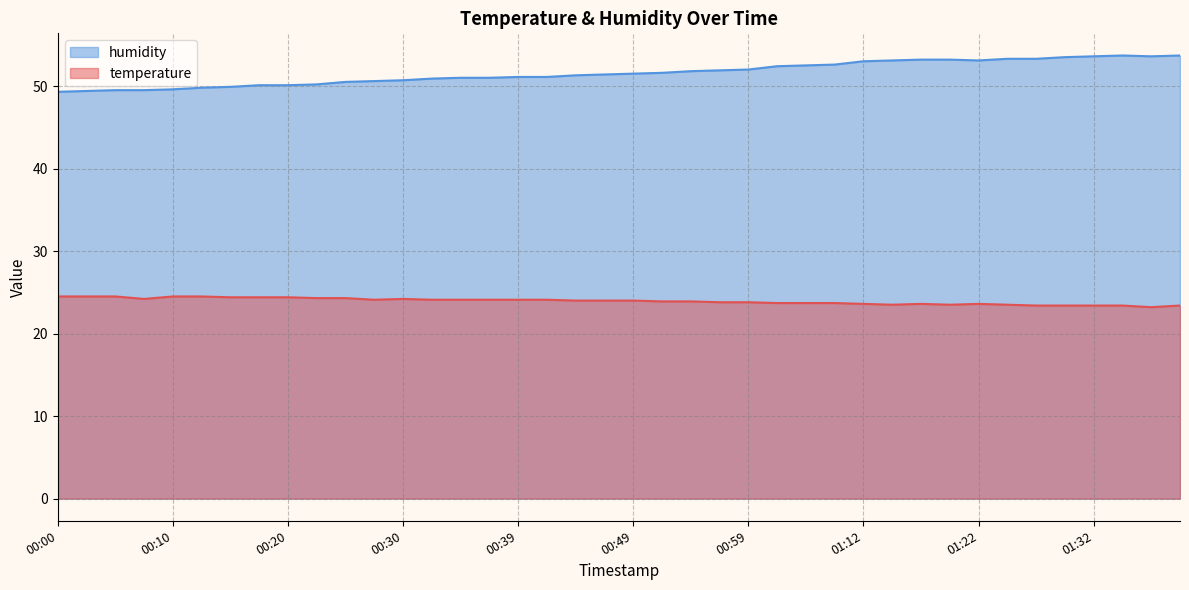

How many lines are shown in the chart?

2